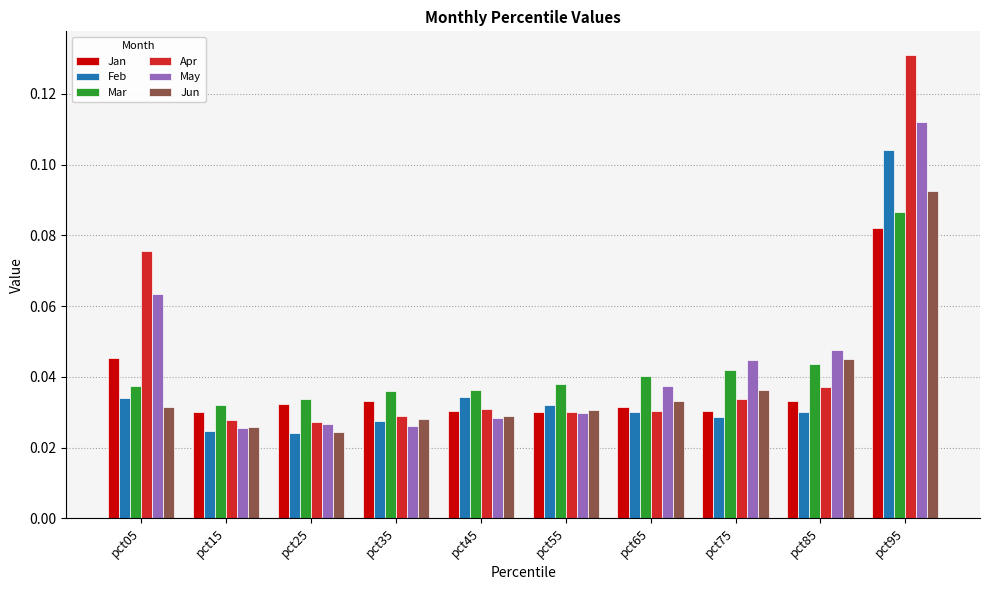

At which label does May reach its peak?

pct95